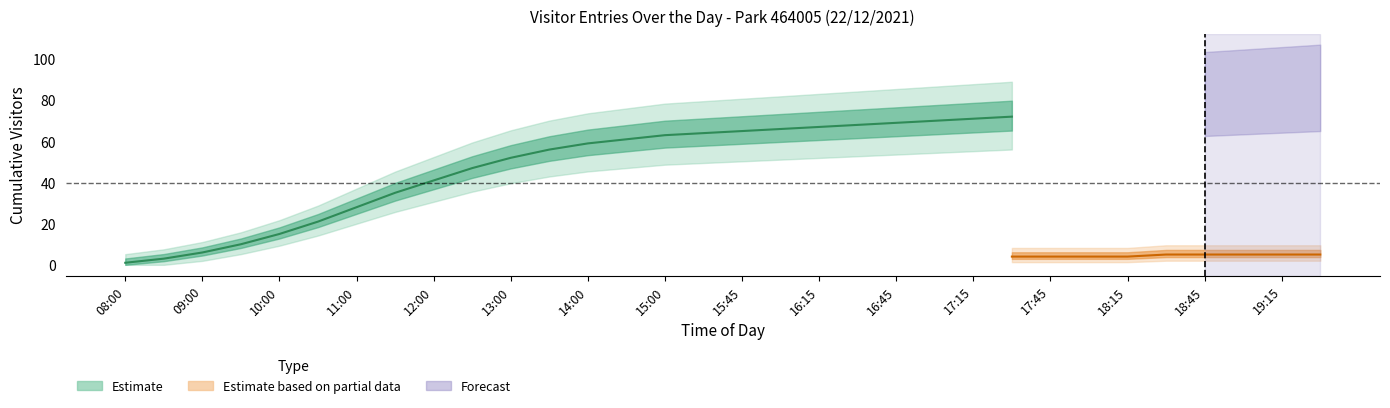

Is the value of total_count at 19:00 greater than the value of AB_count at 13:30?

Yes